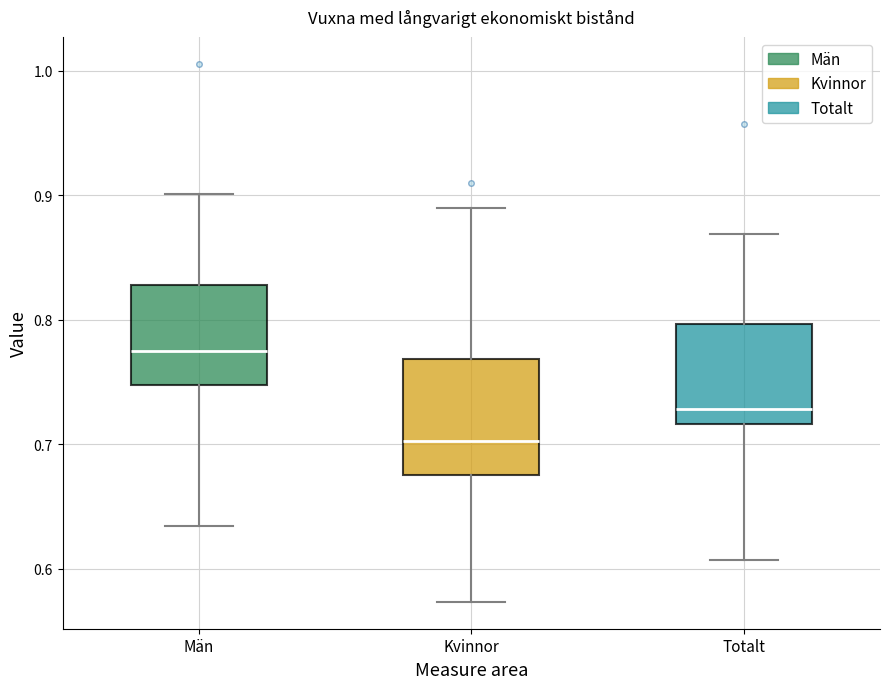

Reading left to right, transcribe this box plot: for each box, give where its median line is, the range the box spans, and where its two whiskers end, as read against the y-axis. The values are not printed on the chart, so give them approximately, as read against the axis.

Män: median 0.78, box 0.75 to 0.83, whiskers 0.63 to 0.90
Kvinnor: median 0.70, box 0.68 to 0.77, whiskers 0.57 to 0.89
Totalt: median 0.73, box 0.72 to 0.80, whiskers 0.61 to 0.87